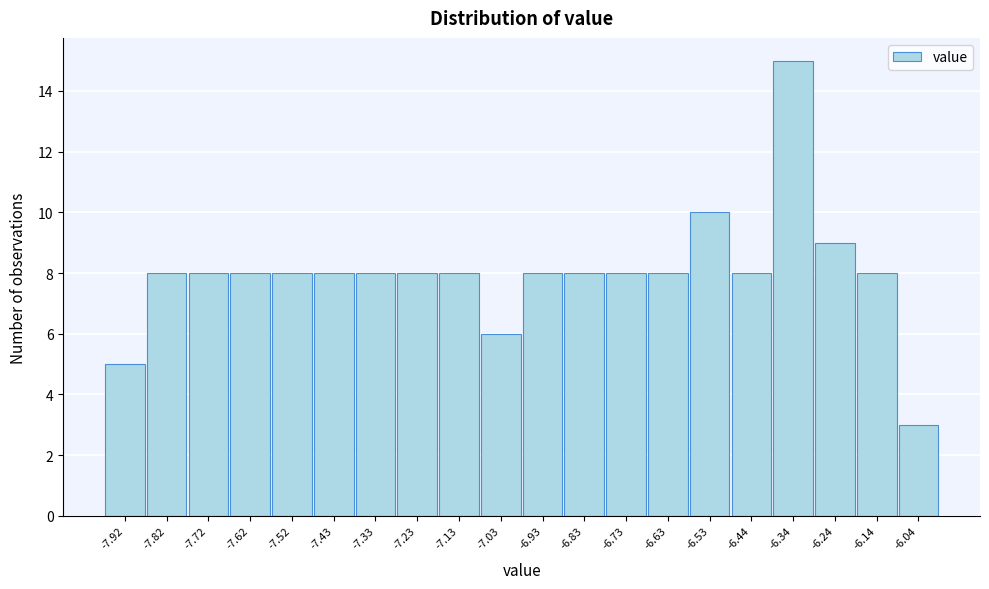

Which range on the x-axis has the tallest bar?

-6.386 to -6.287